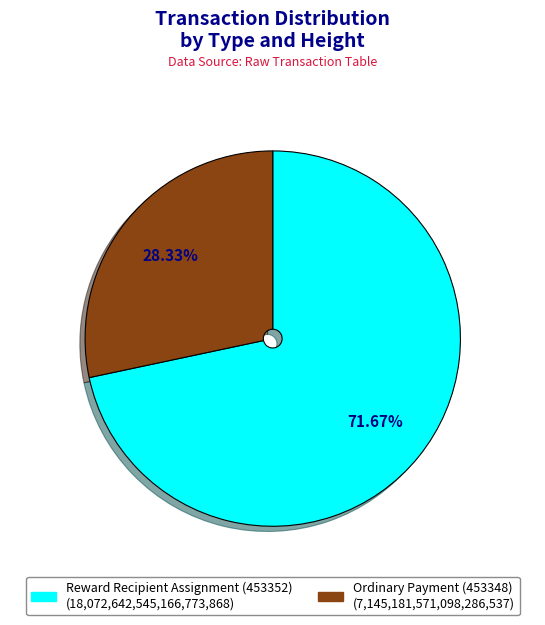

What is the total percentage of Reward Recipient Assignment (453352) and Ordinary Payment (453348)?

100.0%